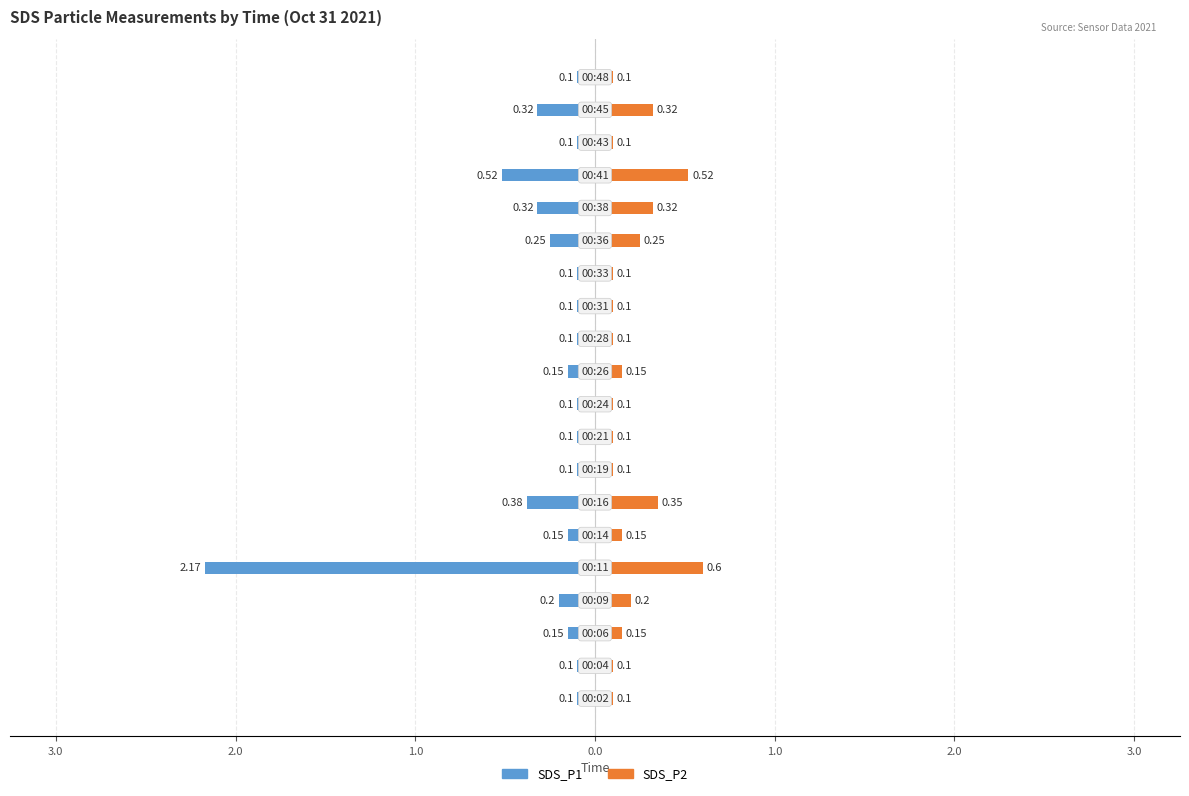

Which series has the widest spread of values?

SDS_P1